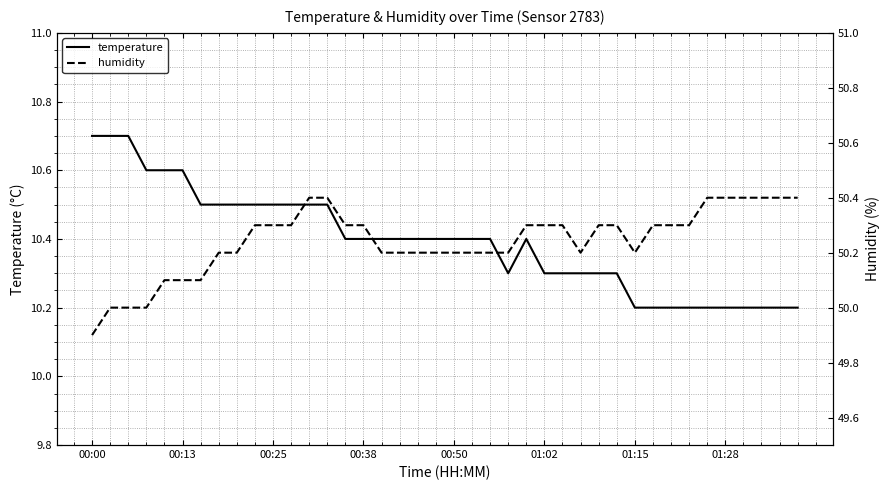

The humidity series shows 50.3 at 29. True or false?

True